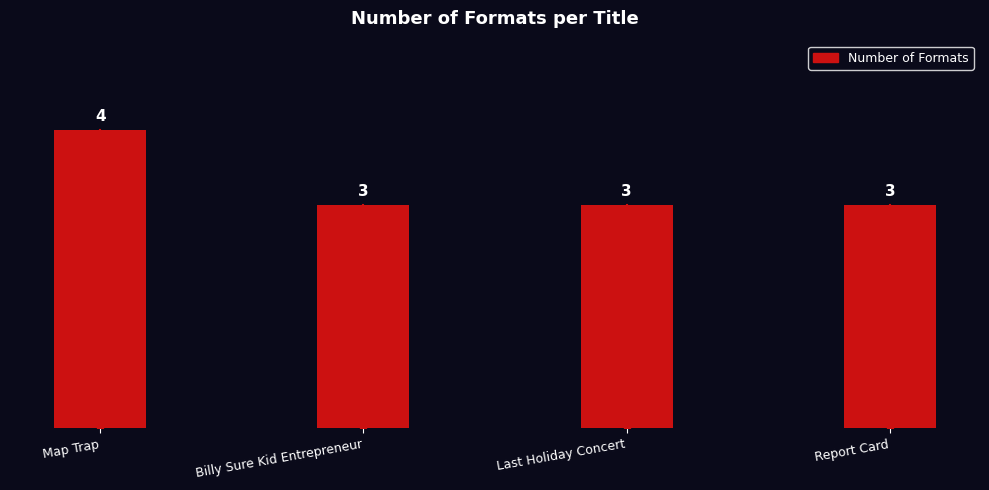

Approximately how many times larger is the value at Map Trap compared to Last Holiday Concert?

1.3